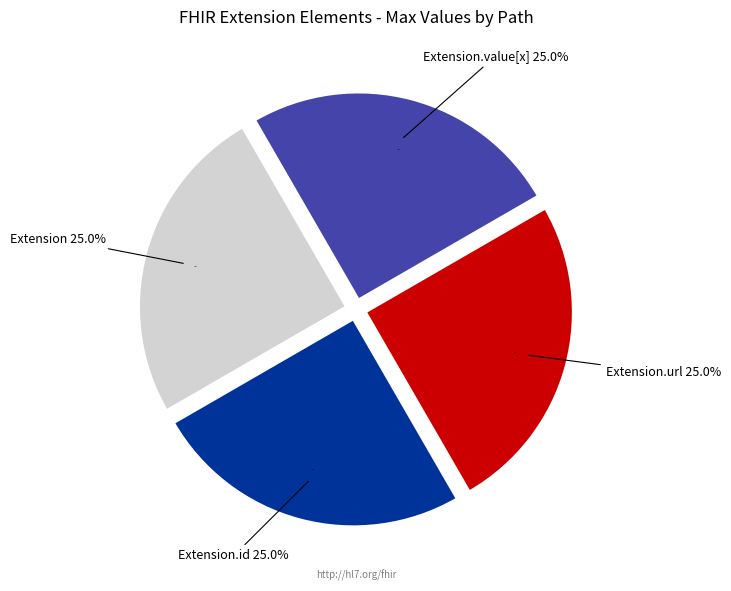

Count the number of slices in the pie.

5